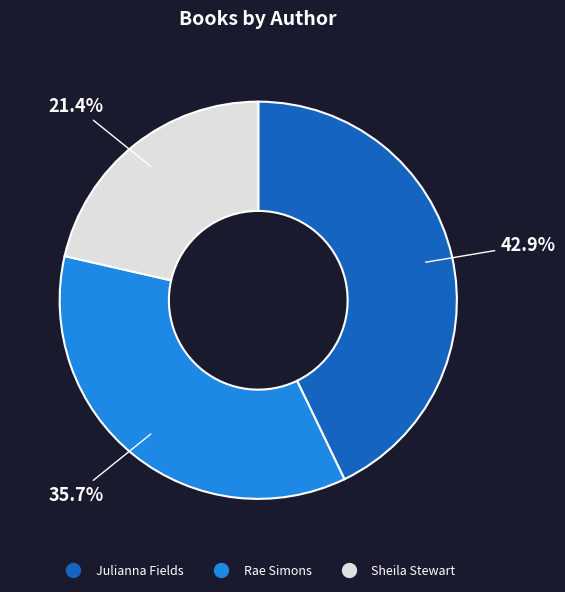

Does any single category account for the majority?

No